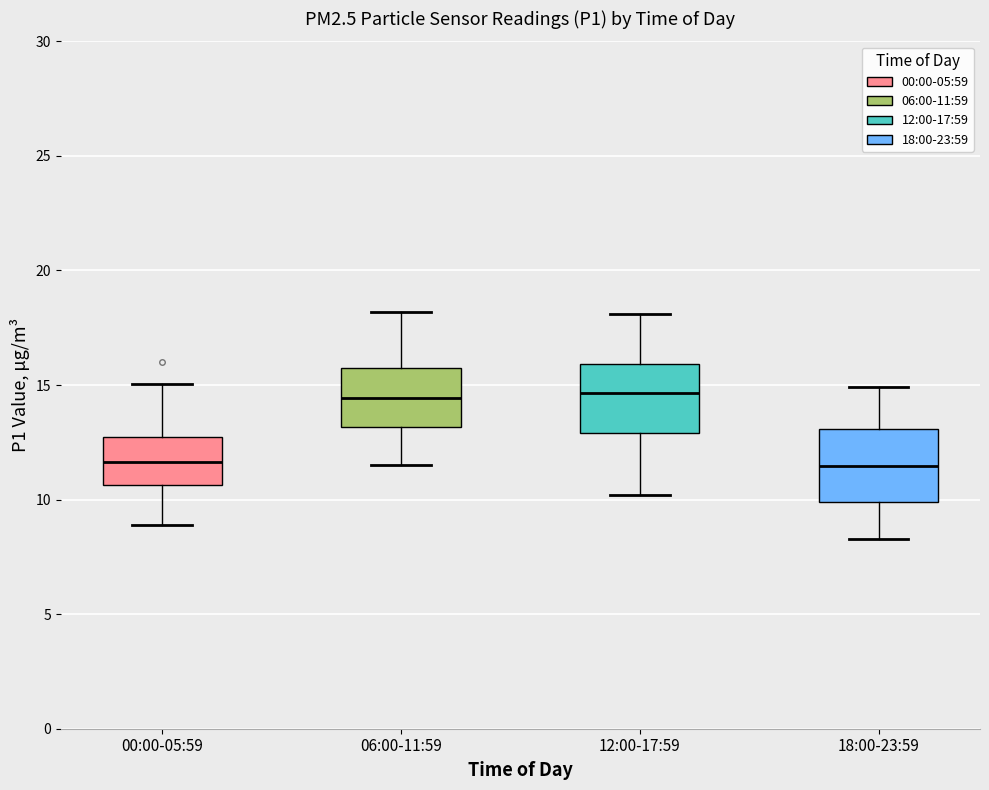

Where is the lower edge of the box for 18:00-23:59 on the y-axis? The values are not printed on the chart, so give them approximately, as read against the axis.

10.0